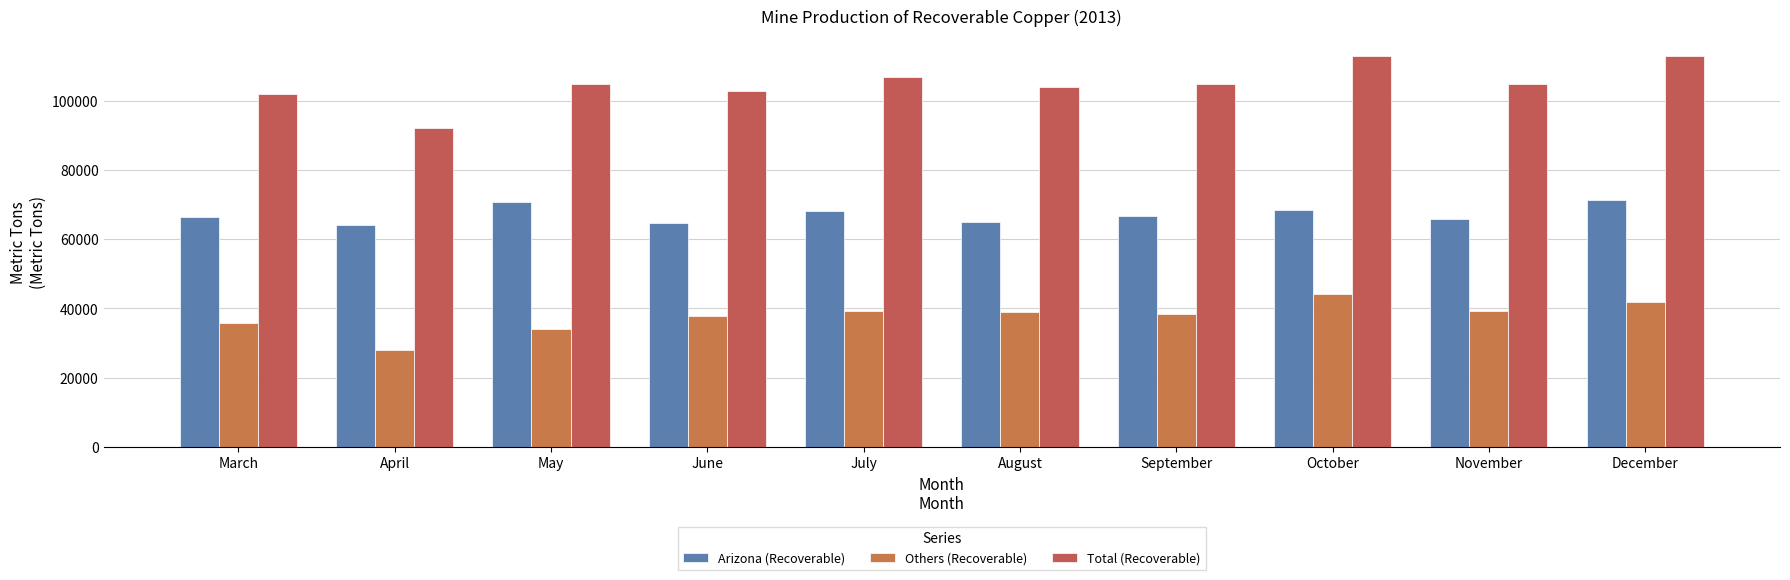

What is the sum of the Total (Recoverable) values at June and May?

208000